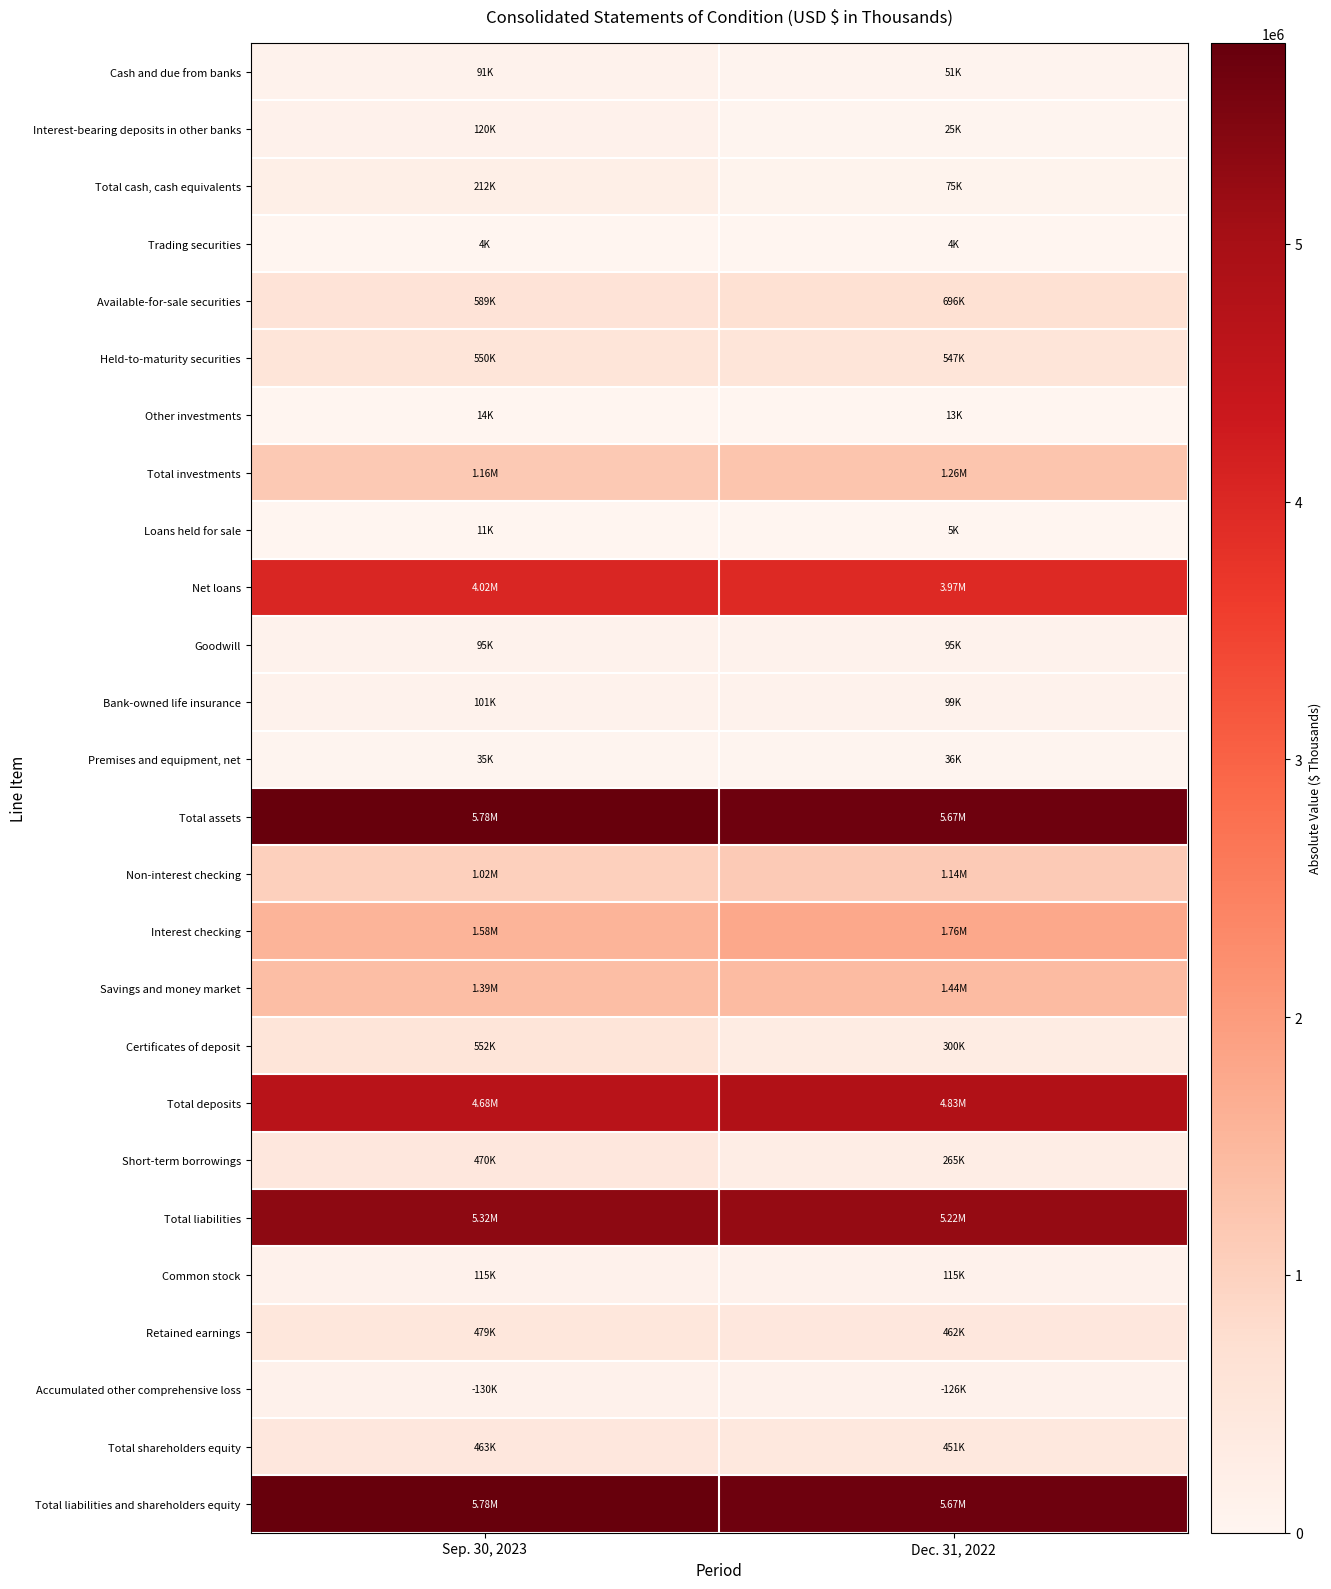

Which series changed the most between Sep. 30, 2023 and Dec. 31, 2022?

Certificates of deposit